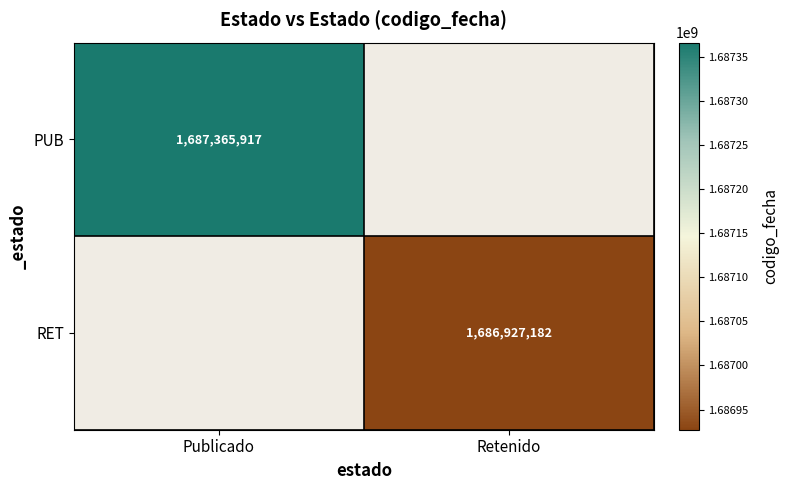

True or false: RET has a value of 406512698 at Retenido.

False